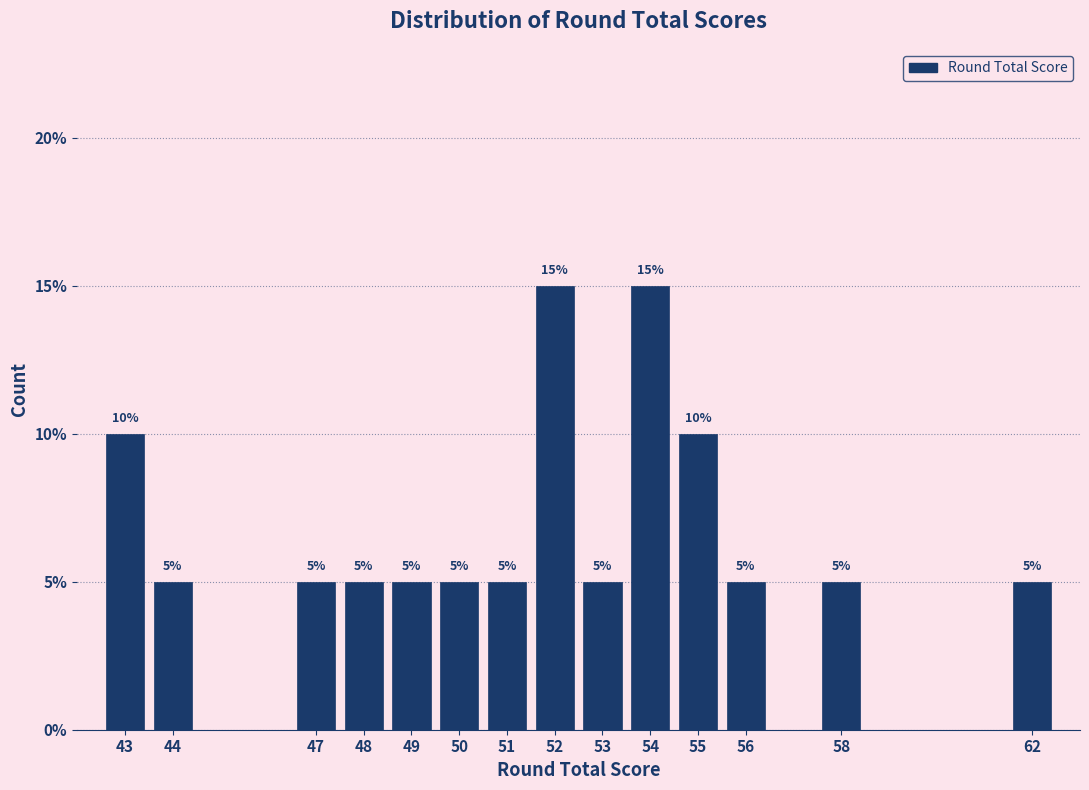

Reading left to right, extract all data points from this chart.

43=10	44=5	47=5	48=5	49=5	50=5	51=5	52=15	53=5	54=15	55=10	56=5	58=5	62=5